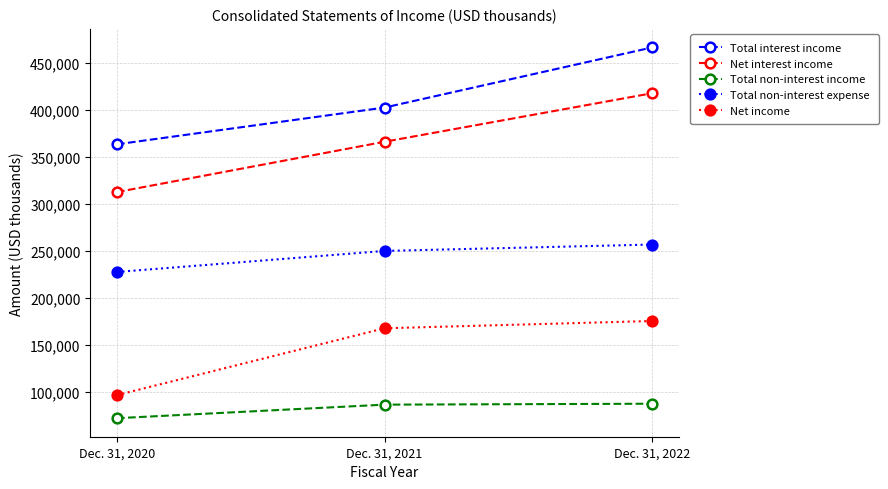

The value of Total non-interest income at Dec. 31, 2022 is 87789. True or false?

True